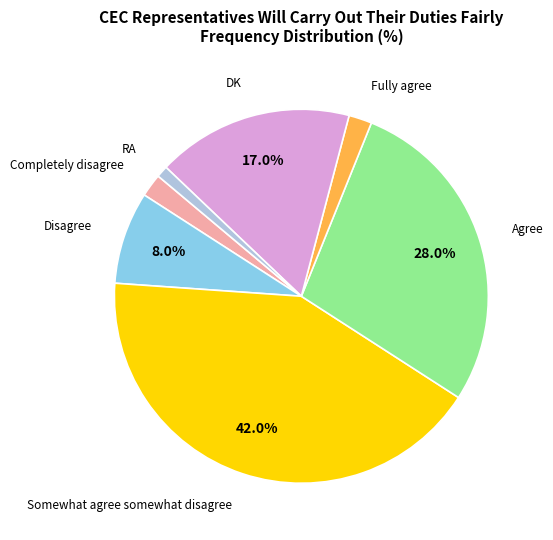

Does any single category account for the majority?

No